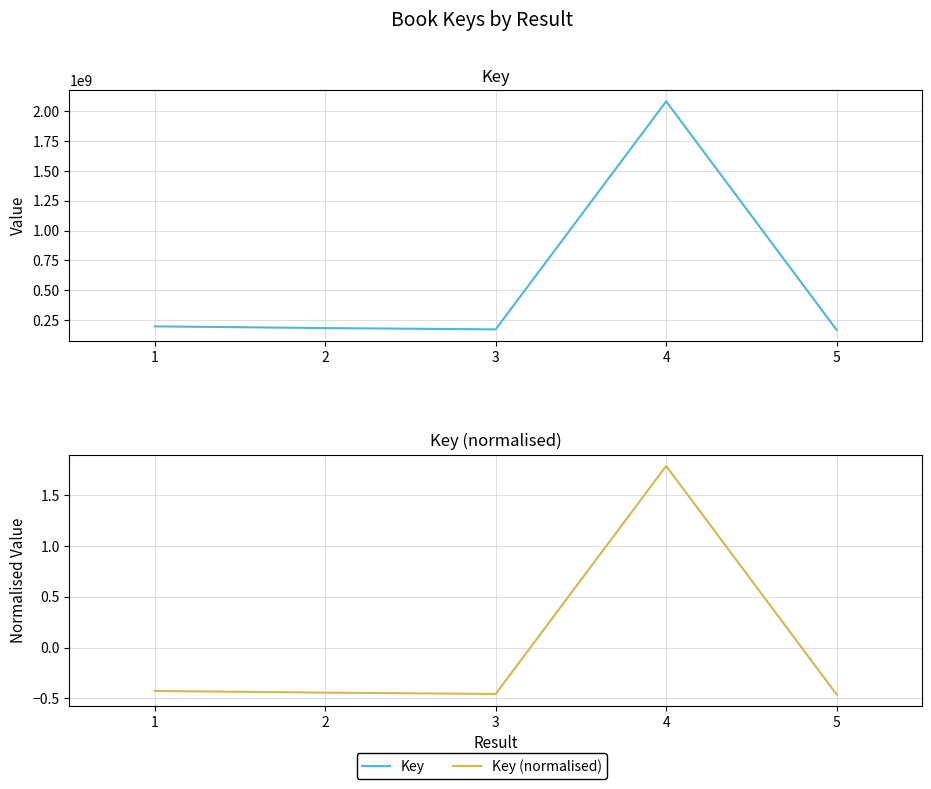

The Key series shows 71213008.8 at 5. True or false?

False